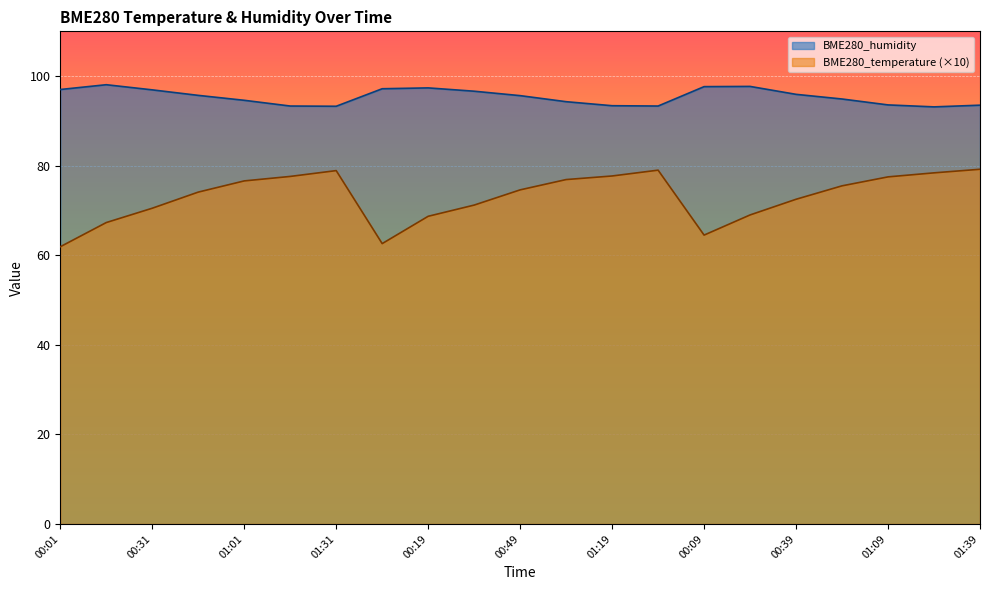

What is the difference between the maximum and minimum values in the BME280_temperature series?

17.3